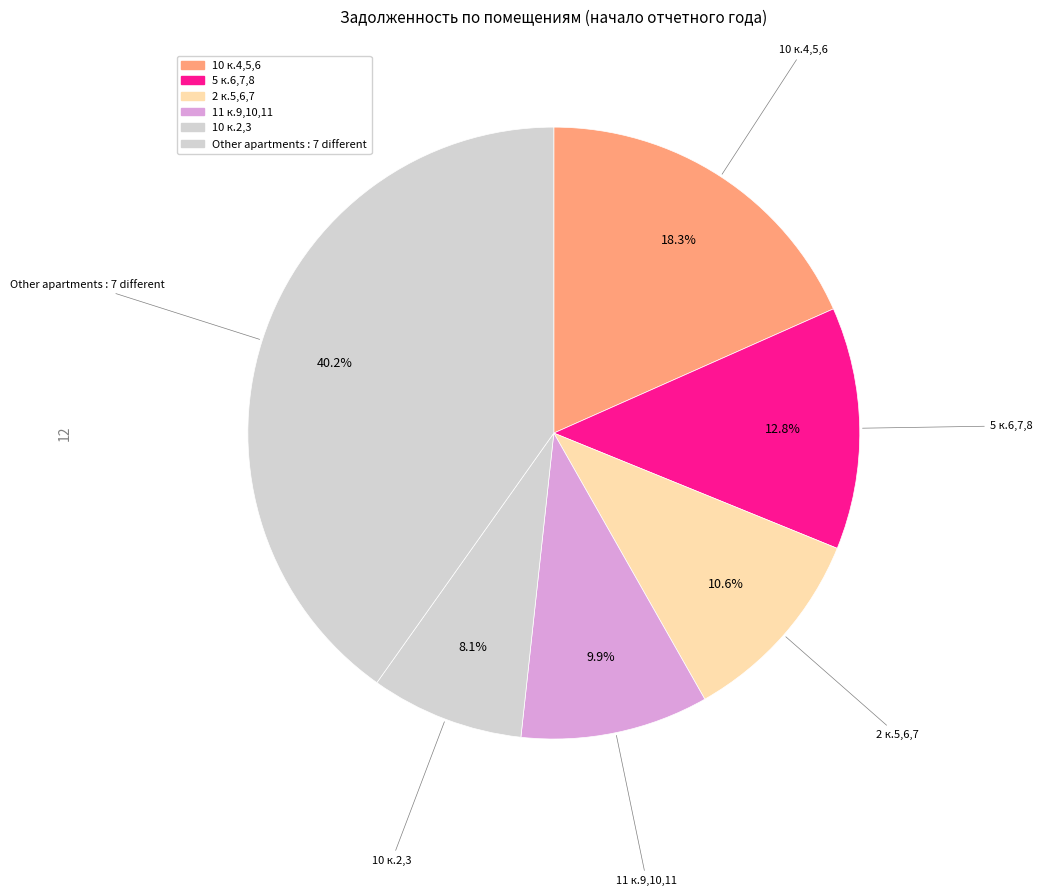

Is there a majority slice in this chart?

No